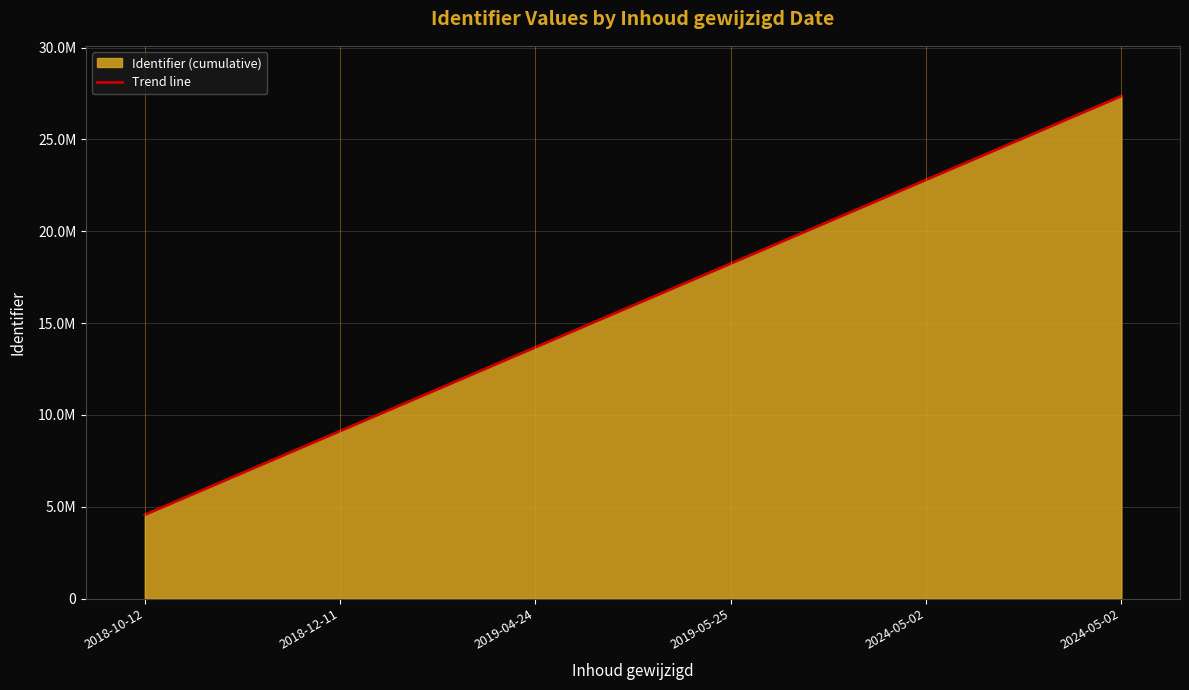

Reading left to right, list all the values displayed in this chart.

2018-10-12=4559240	2018-12-11=9118481	2019-04-24=13677724	2019-05-25=18236973	2024-05-02=22796255	2024-05-02=27355555